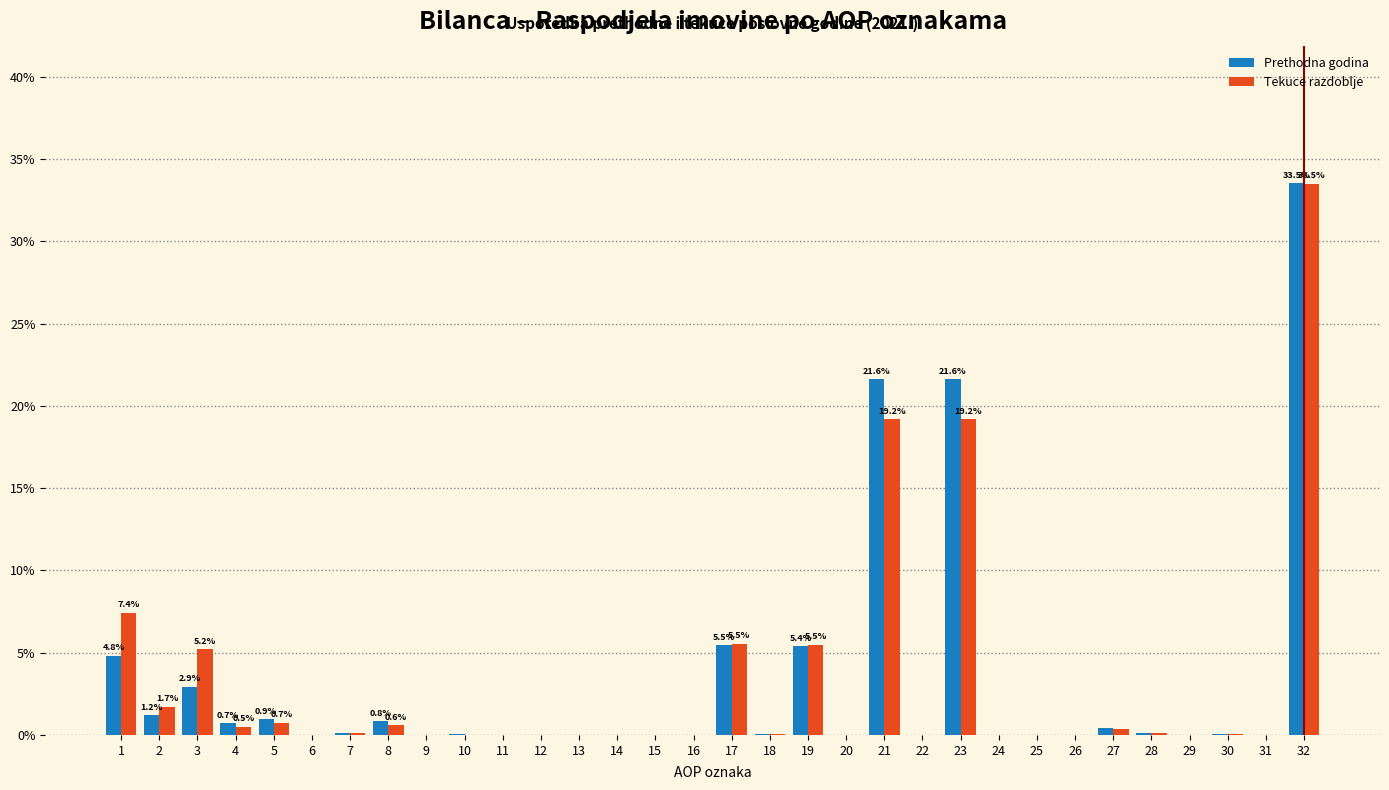

Which series changed the most between 11 and 19?

Tekuce razdoblje